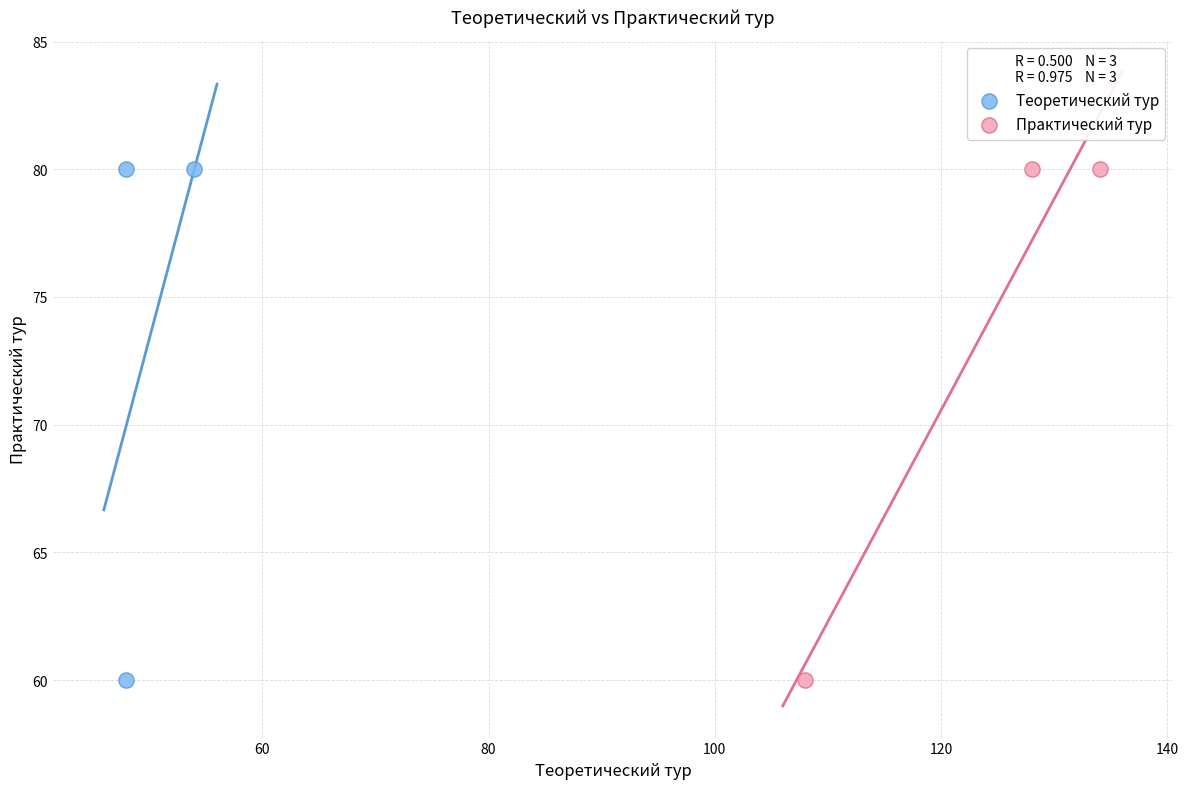

What are all the series names shown in the legend?

Теоретический тур, Практический тур